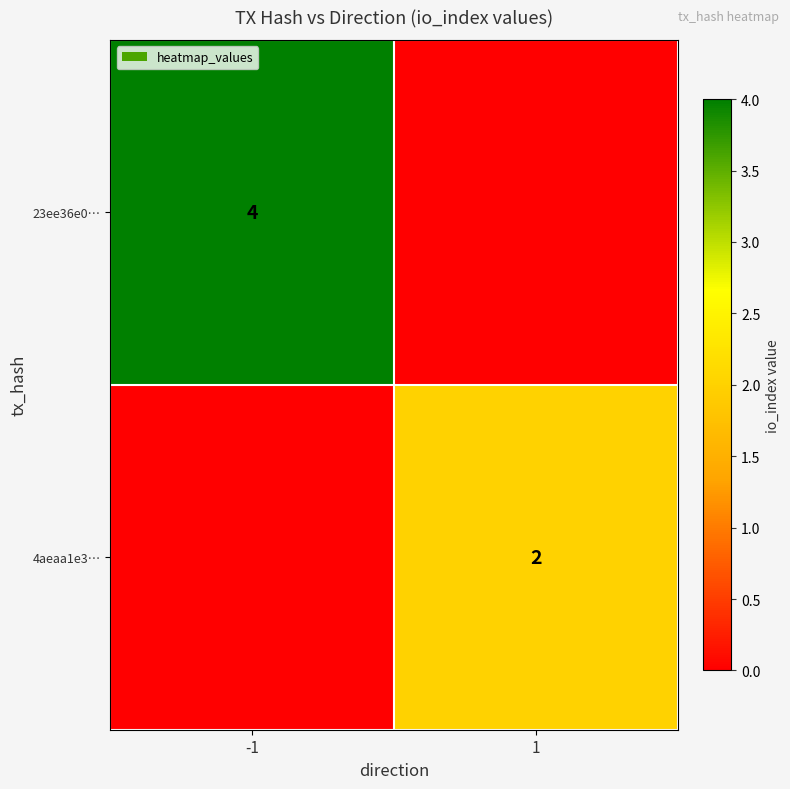

The 23ee36e0… series shows 4 at -1. True or false?

True